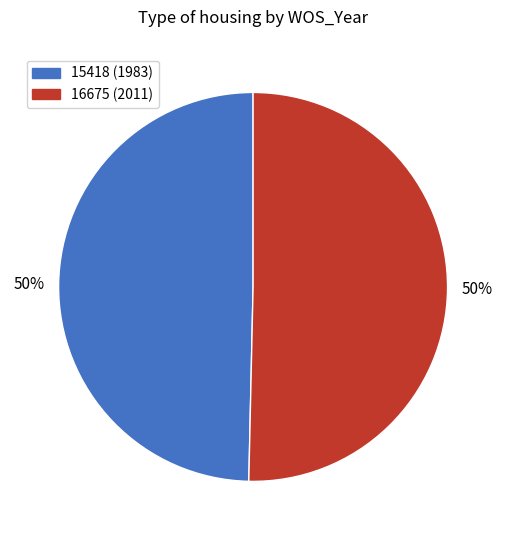

Which slice is the smallest?

15418